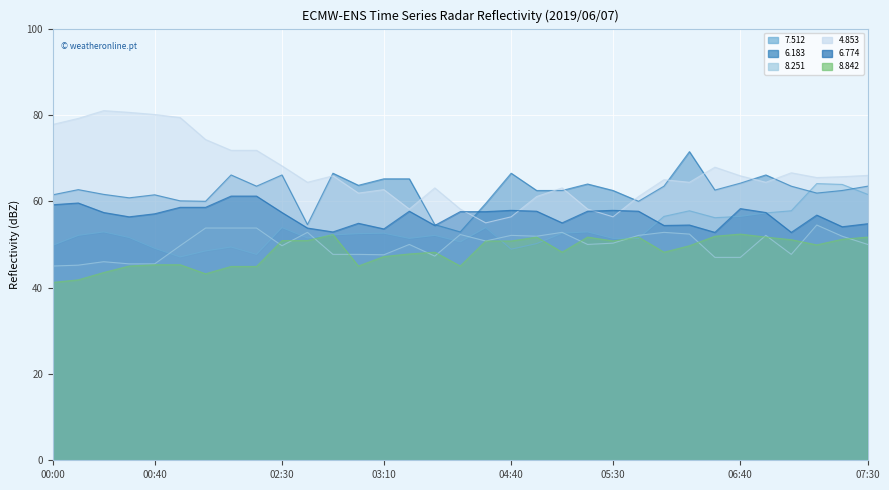

Rank the series by their maximum value, from lowest to highest.

8.842, 8.251, 6.774, 7.512, 6.183, 4.853